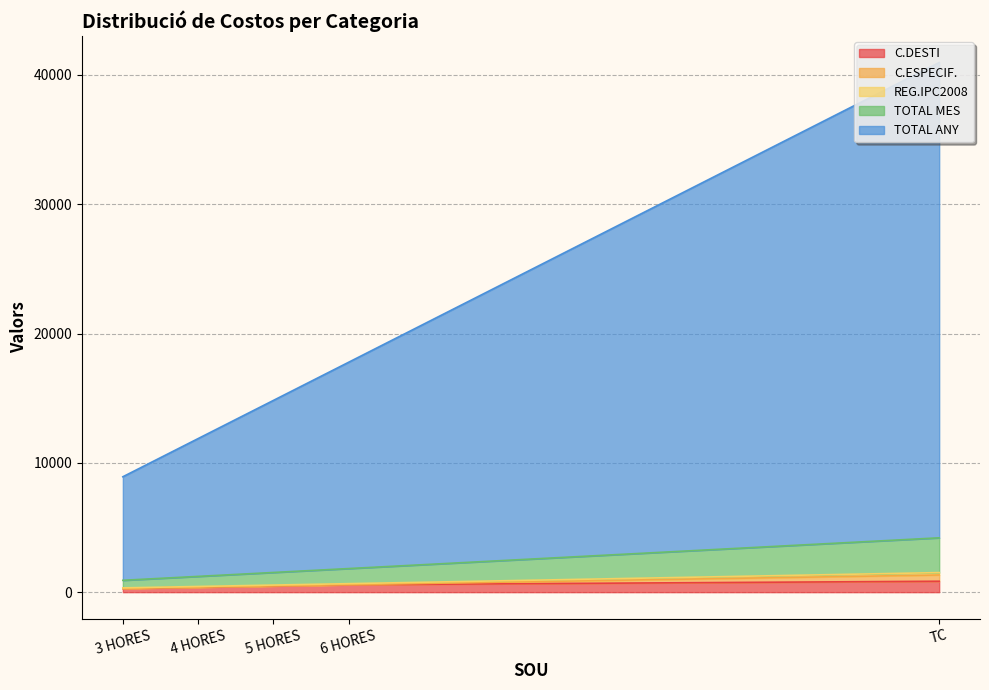

The C.ESPECIF. series shows 485.1 at TC. True or false?

True